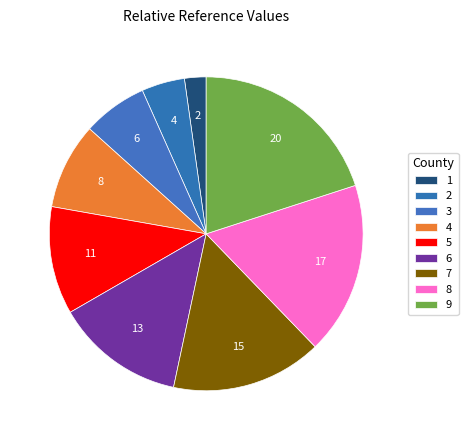

Count the number of slices in the pie.

9